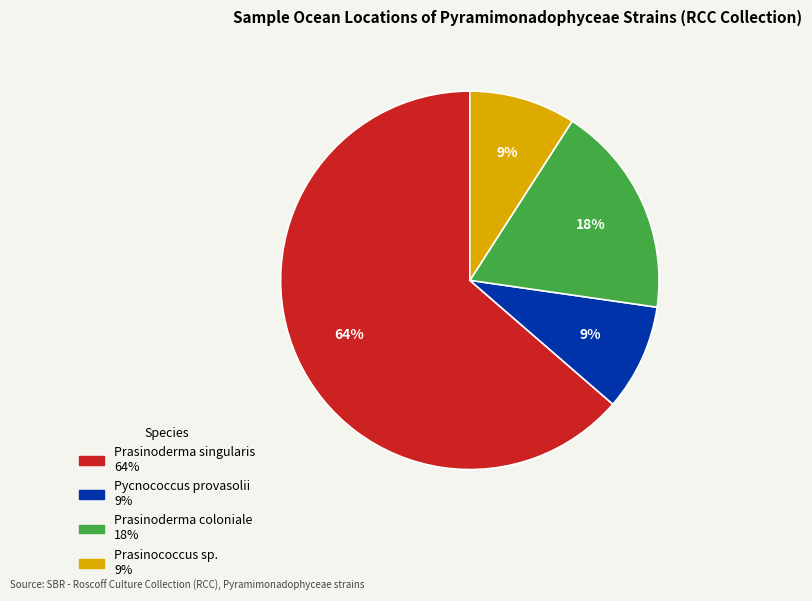

How many segments does this pie chart have?

4